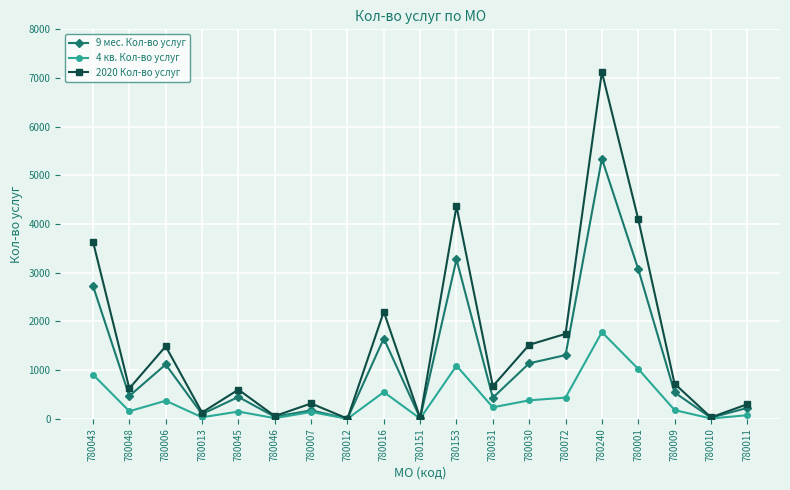

True or false: 9 мес. Кол-во услуг has a value of 1659 at 780240.

False